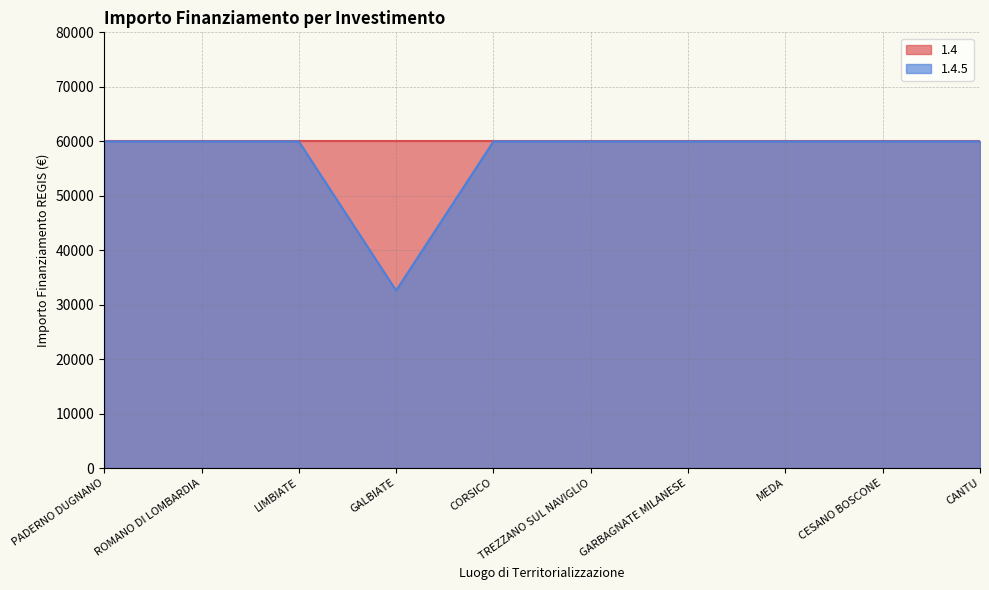

True or false: there are more than 1 points higher than both neighbors.

False